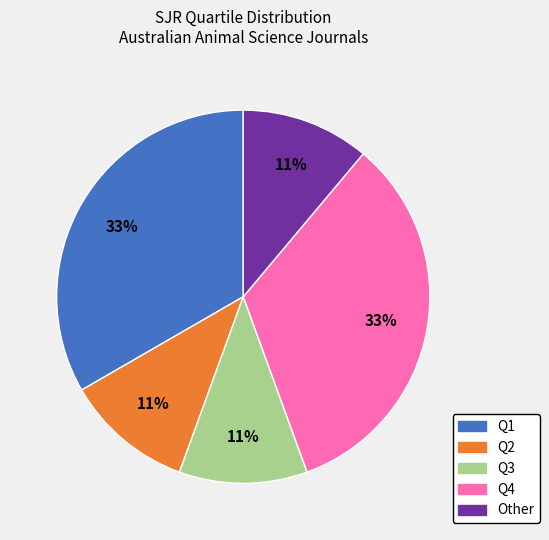

What percentage is the Q4 slice, to the nearest percent?

33%